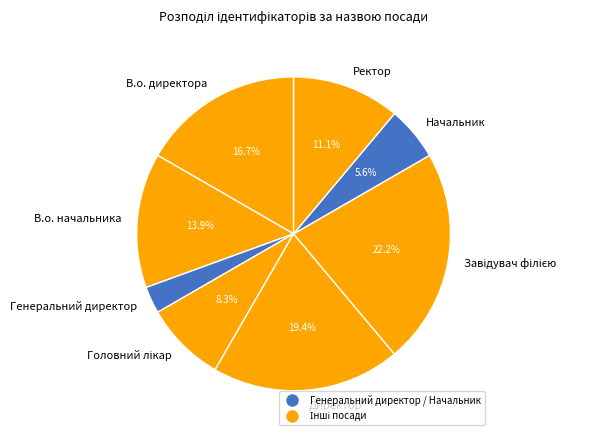

Does В.о. директора account for over 50% of the chart?

No